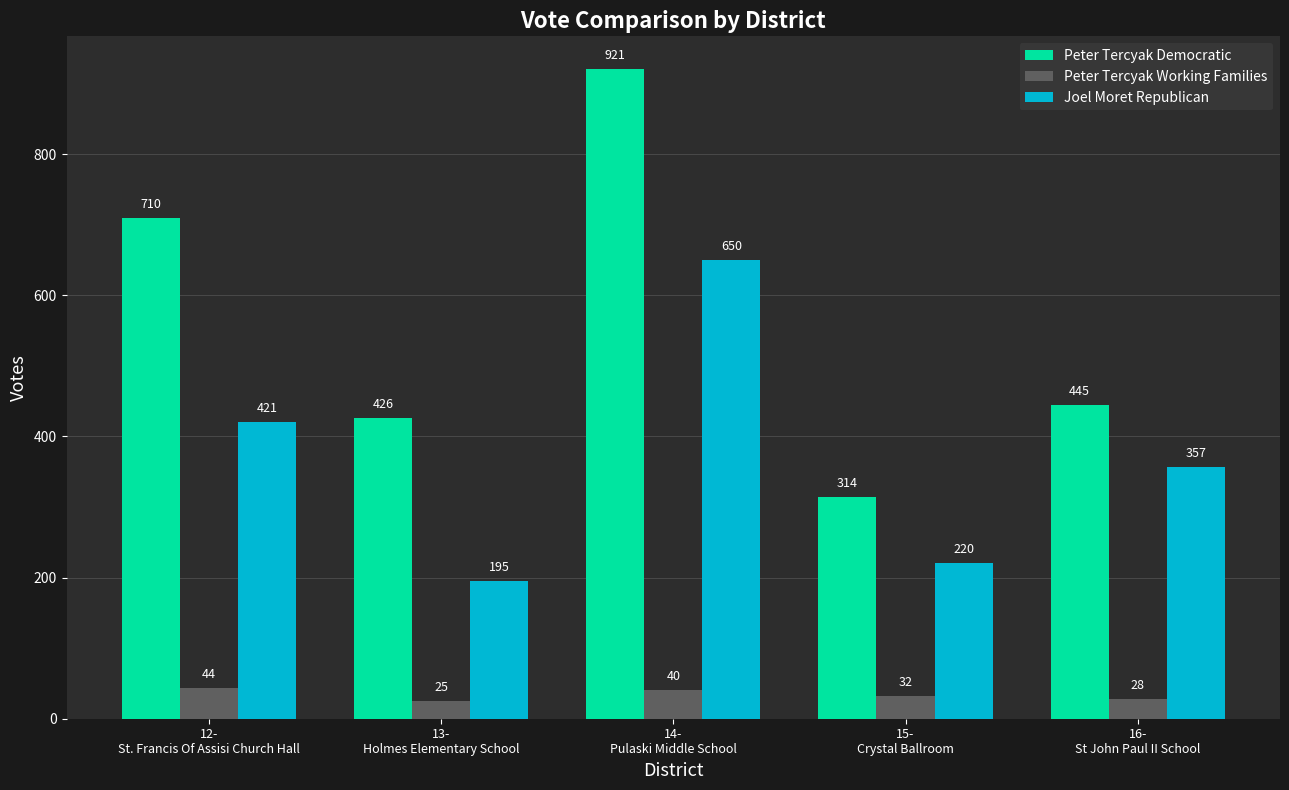

Rank the series by their average value, from lowest to highest.

Peter Tercyak Working Families, Joel Moret Republican, Peter Tercyak Democratic